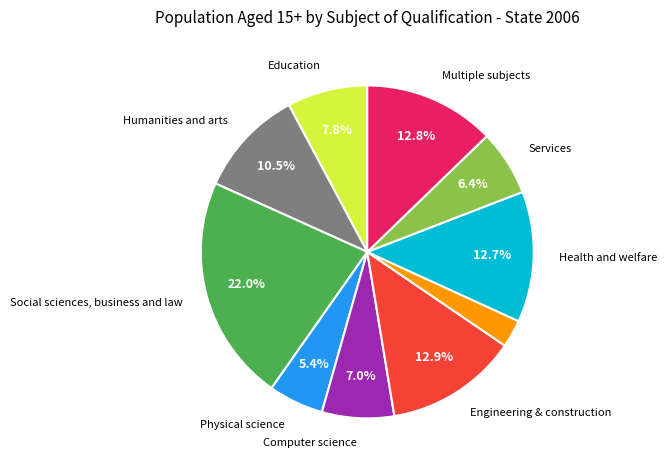

To the nearest percent, what is the average slice percentage?

10%